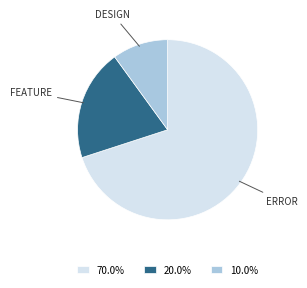

Is there a majority slice in this chart?

Yes